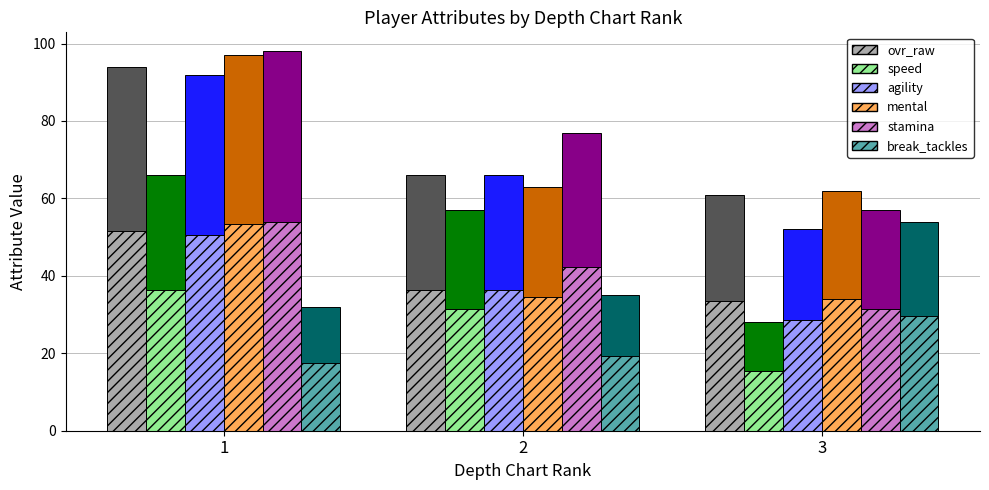

The value of mental at 3 is 34.1. True or false?

True